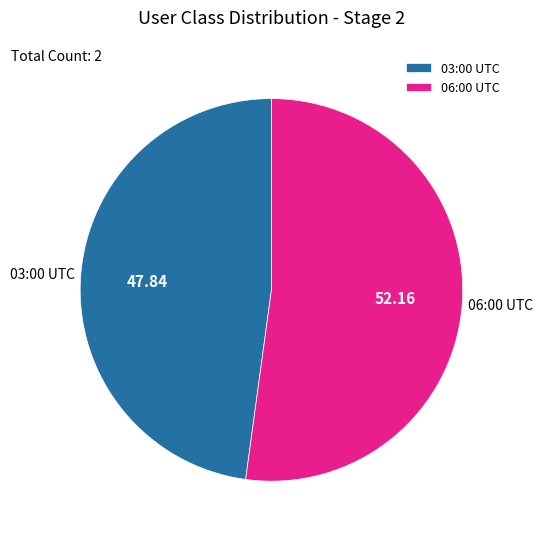

Combined, do 03:00 UTC and 06:00 UTC account for over 50%?

Yes